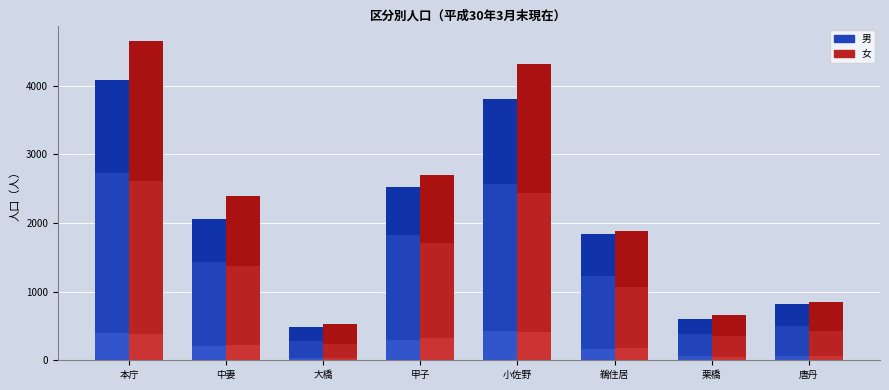

What is the difference between the 年少人口（男） values at 本庁 and 栗橋?

340